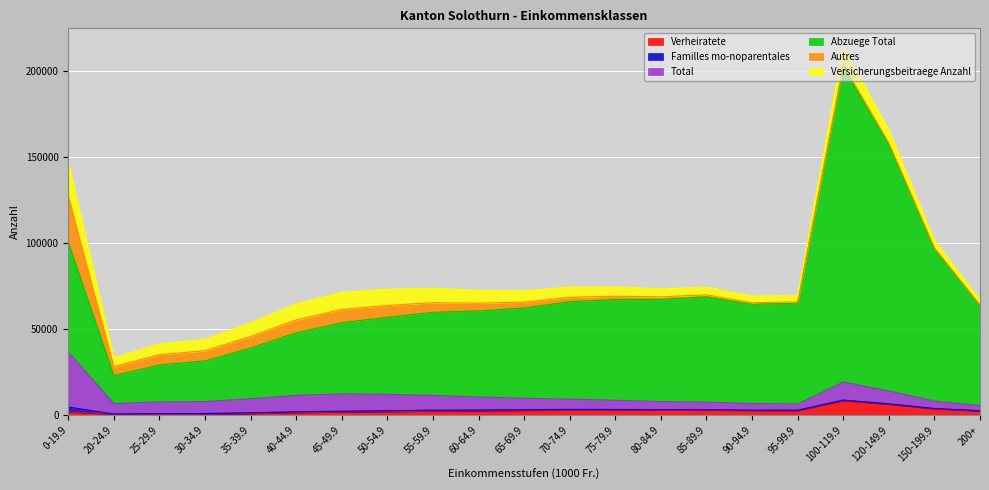

Rank the series at 50-54.9 from highest to lowest value.

Abzuege Total, Total, Versicherungsbeitraege Anzahl, Autres, Verheiratete, Familles mo-noparentales